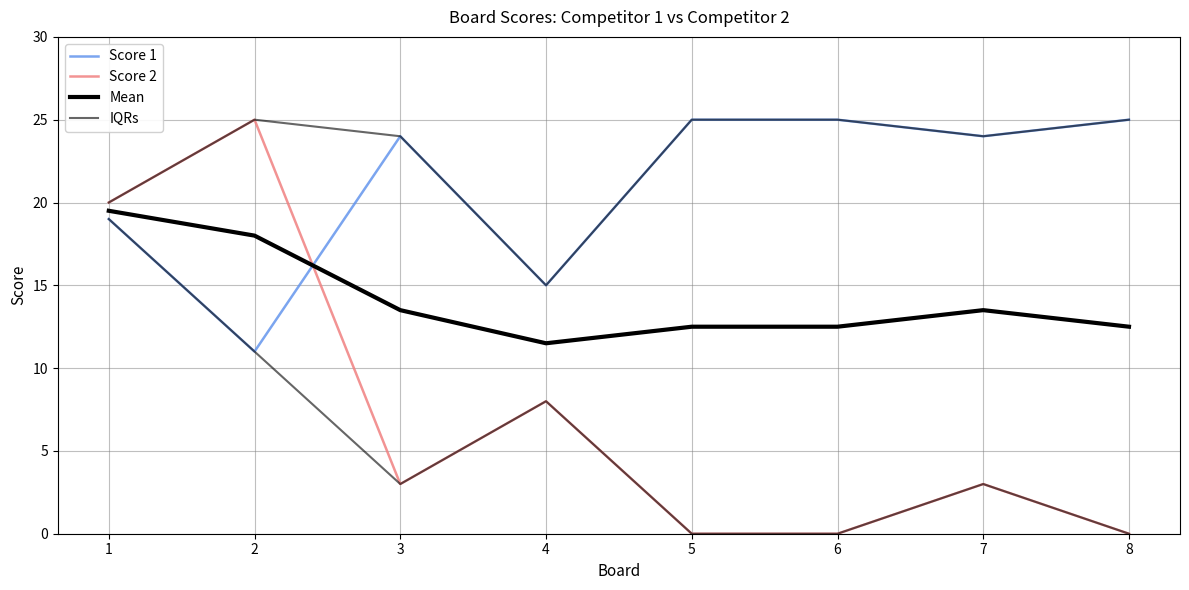

The Mean series shows 13.5 at 7. True or false?

True